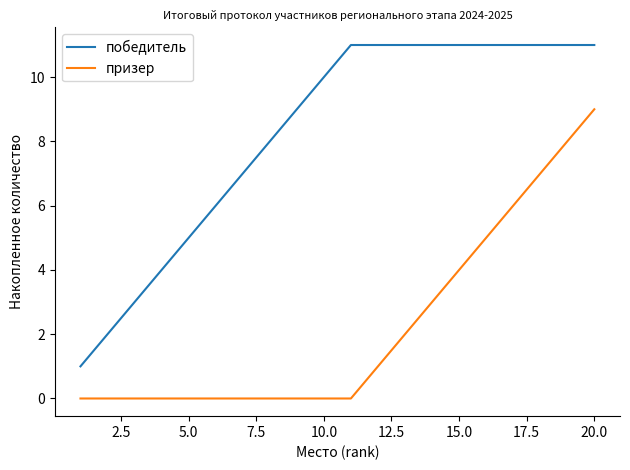

True or false: победитель and призер intersect in this chart.

False